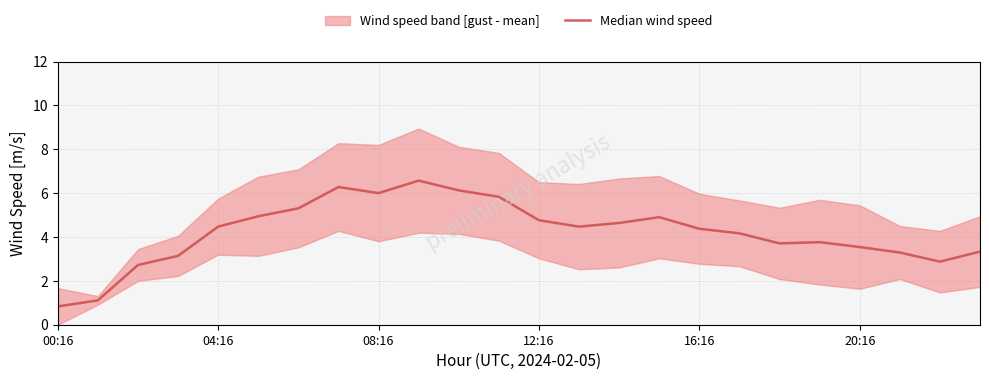

Read the value at 22.

2.9